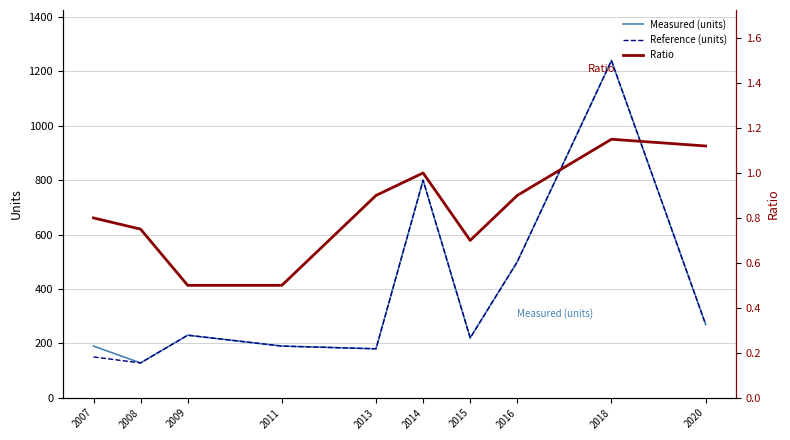

Reading left to right, extract all data points from this chart.

Measured (units): 190.0	128.0	230.0	190.0	180.0	800.0	220.0	500.0	1240.0	270.0
Reference (units): 150.0	128.0	230.0	190.0	180.0	800.0	220.0	500.0	1240.0	270.0
Ratio: 0.8	0.8	0.5	0.5	0.9	1.0	0.7	0.9	1.1	1.1